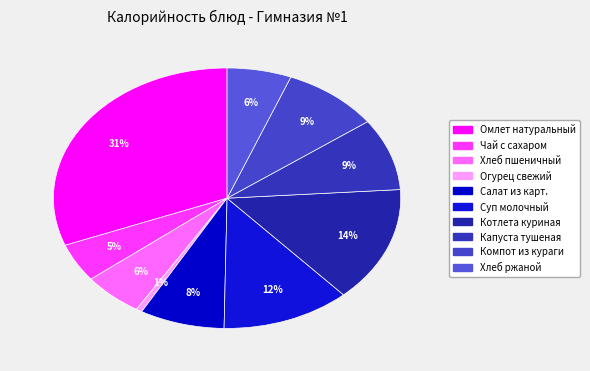

To the nearest percent, what percentage of the pie is Суп молочный?

12%